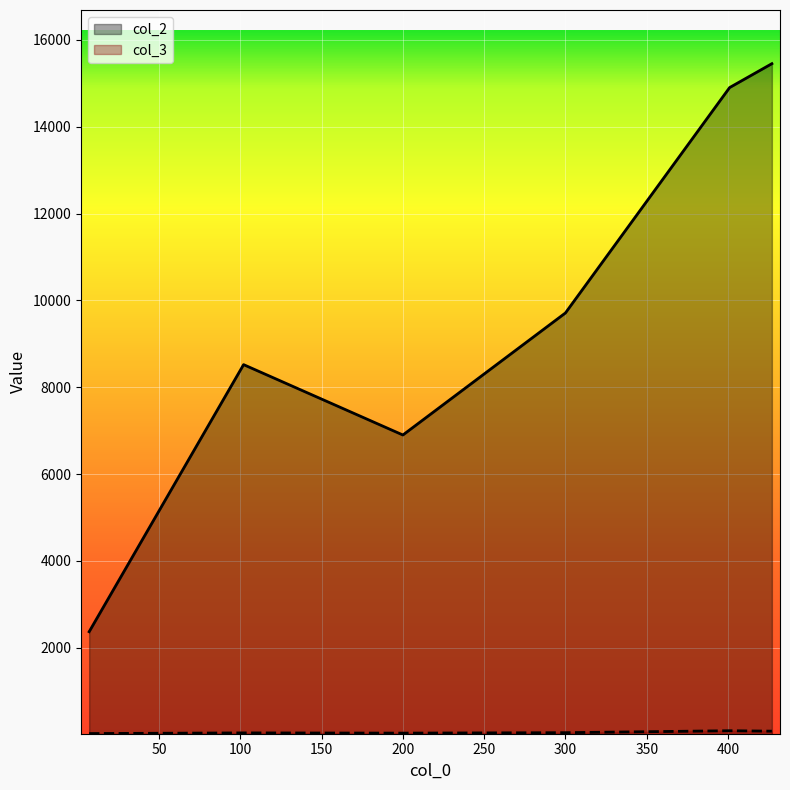

At which label does col_3 reach its peak?

401.0